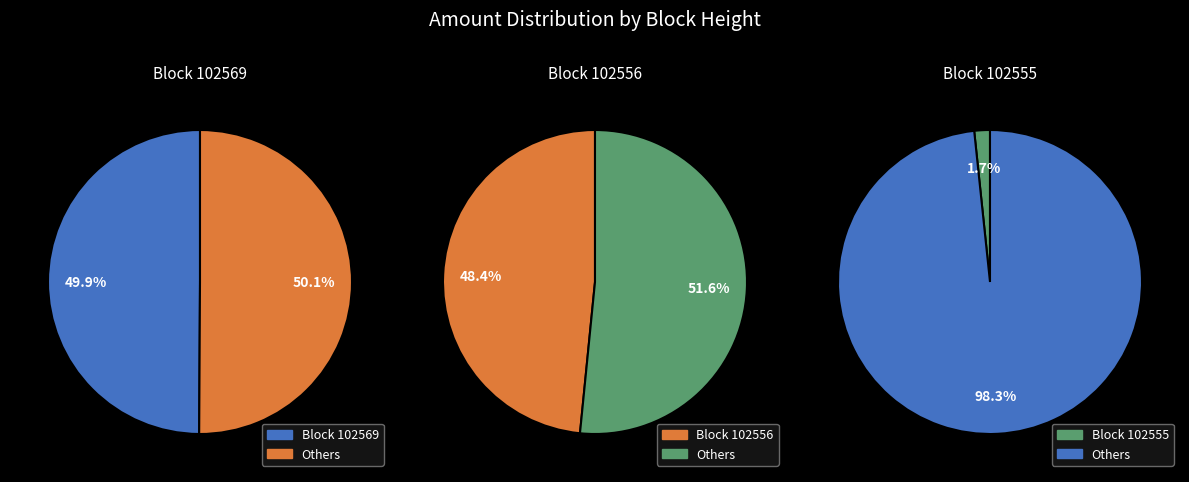

To the nearest percent, what percentage of the pie is 102556?

48%